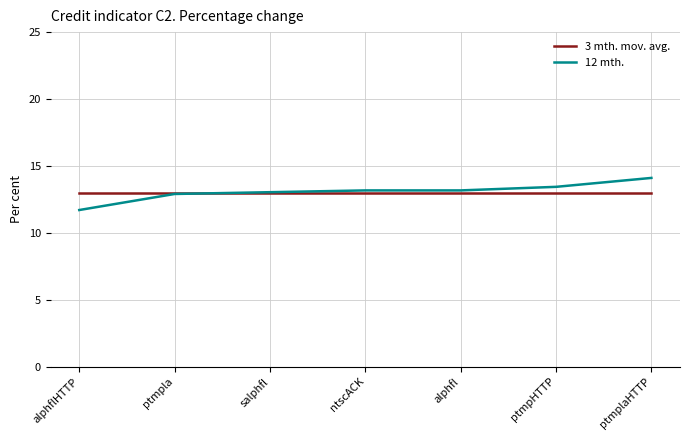

What position from the right is ptmplaHTTP?

1